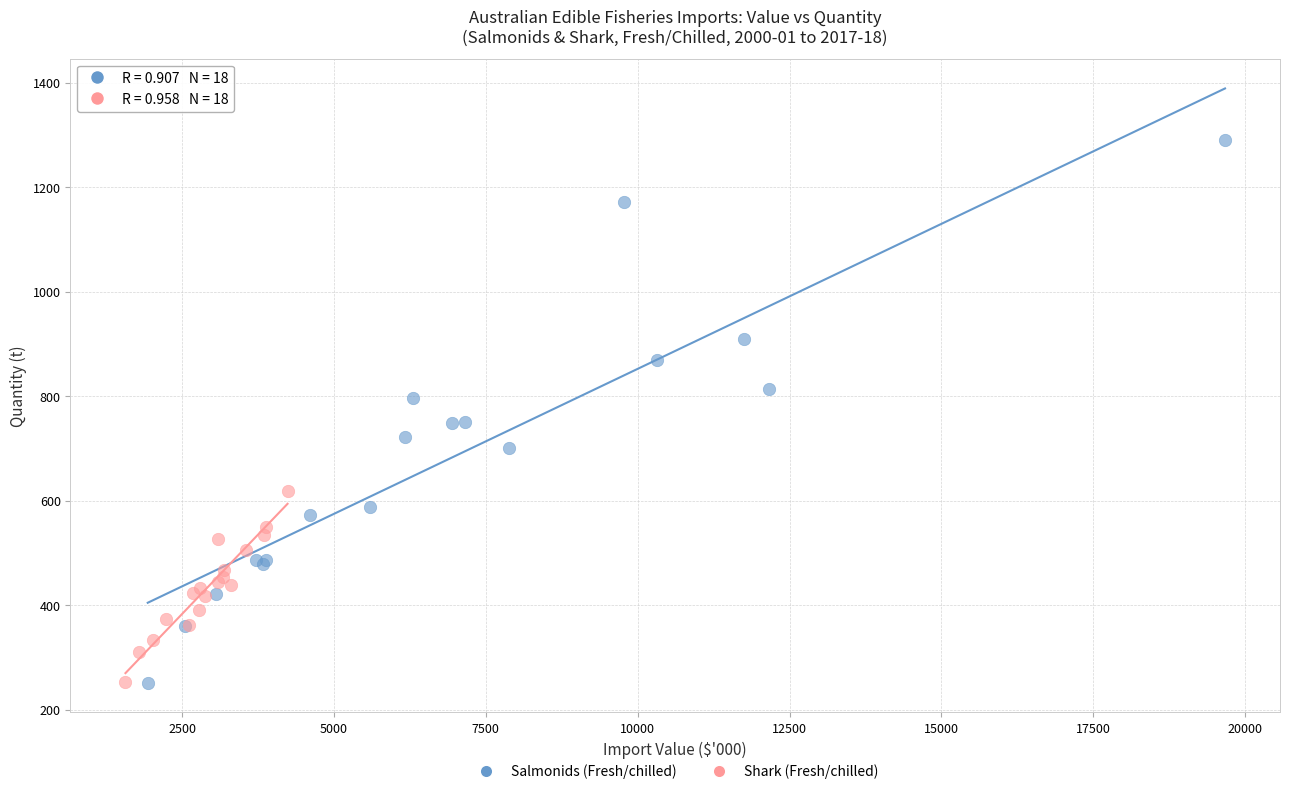

Which series has the largest Y range (max minus min)?

Salmonids (Fresh/chilled)